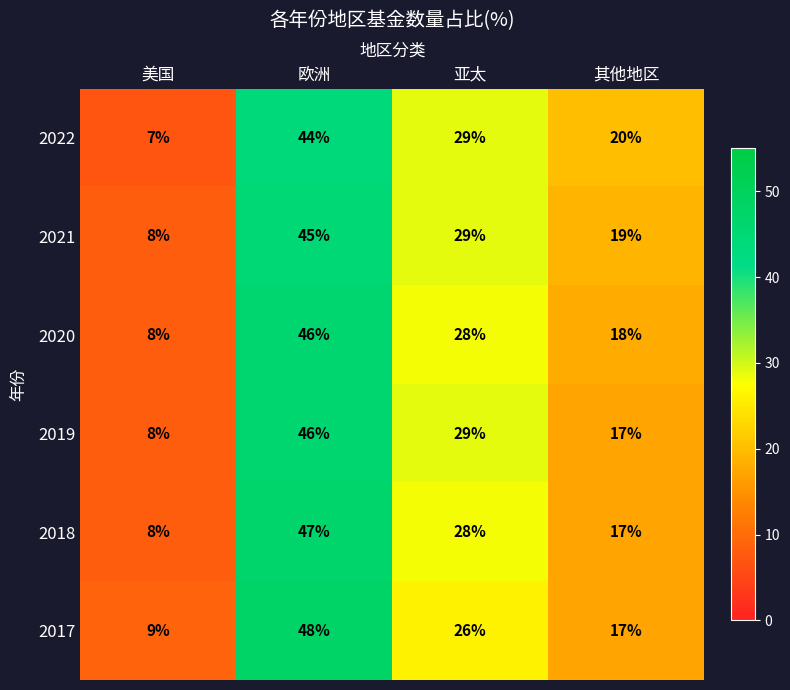

Rank the categories by 2022 value from lowest to highest.

美国, 其他地区, 亚太, 欧洲